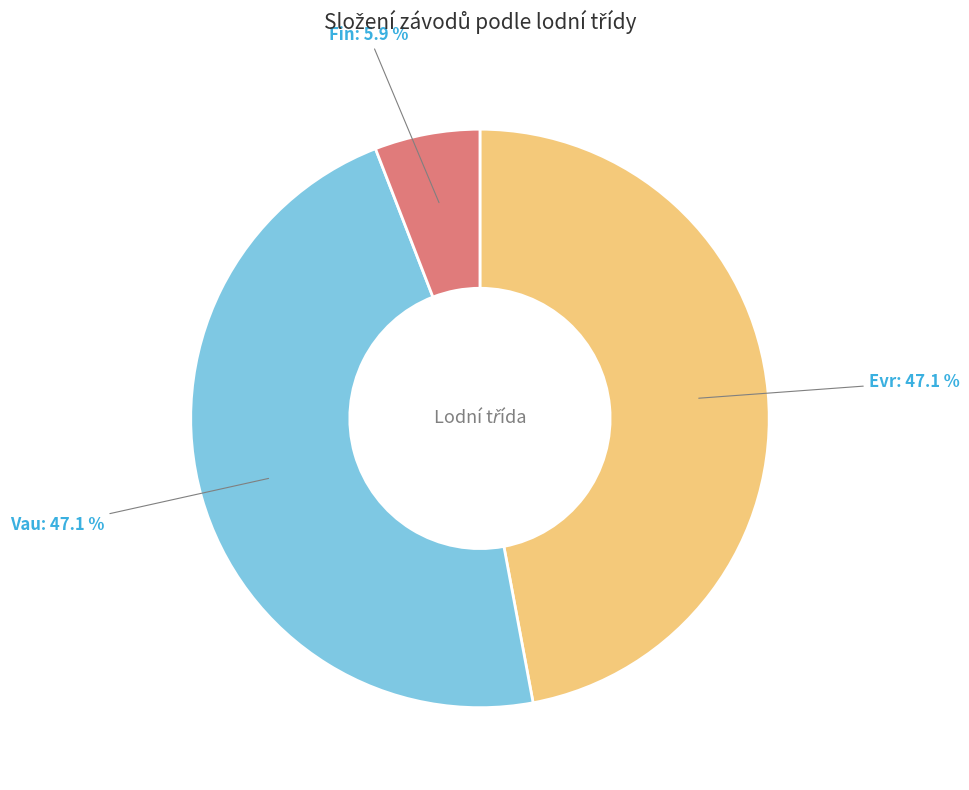

Does any single category account for the majority?

No